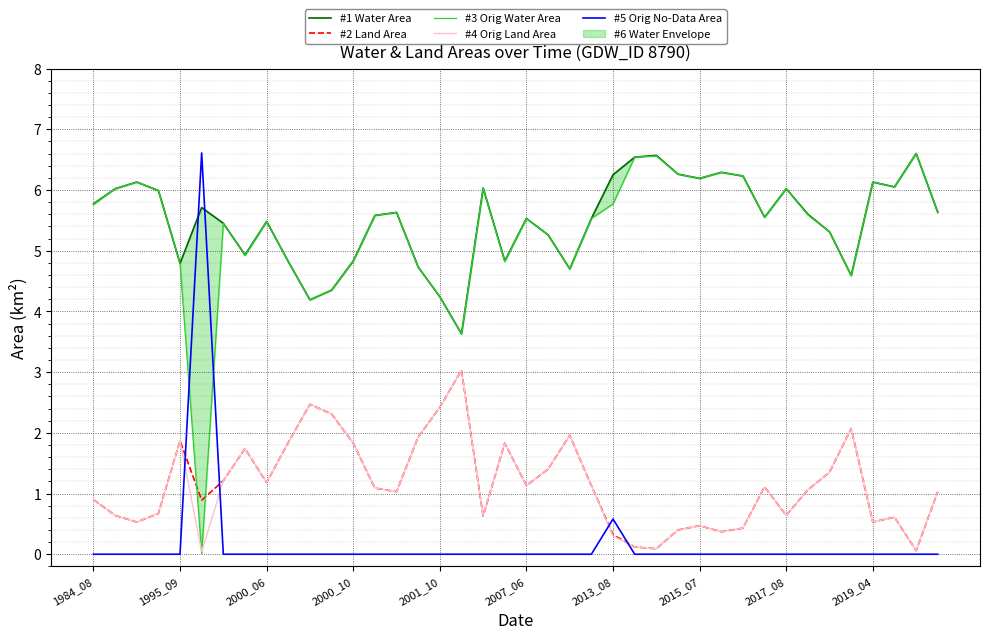

What is the average value of the #5 Orig No-Data Area series?

0.2